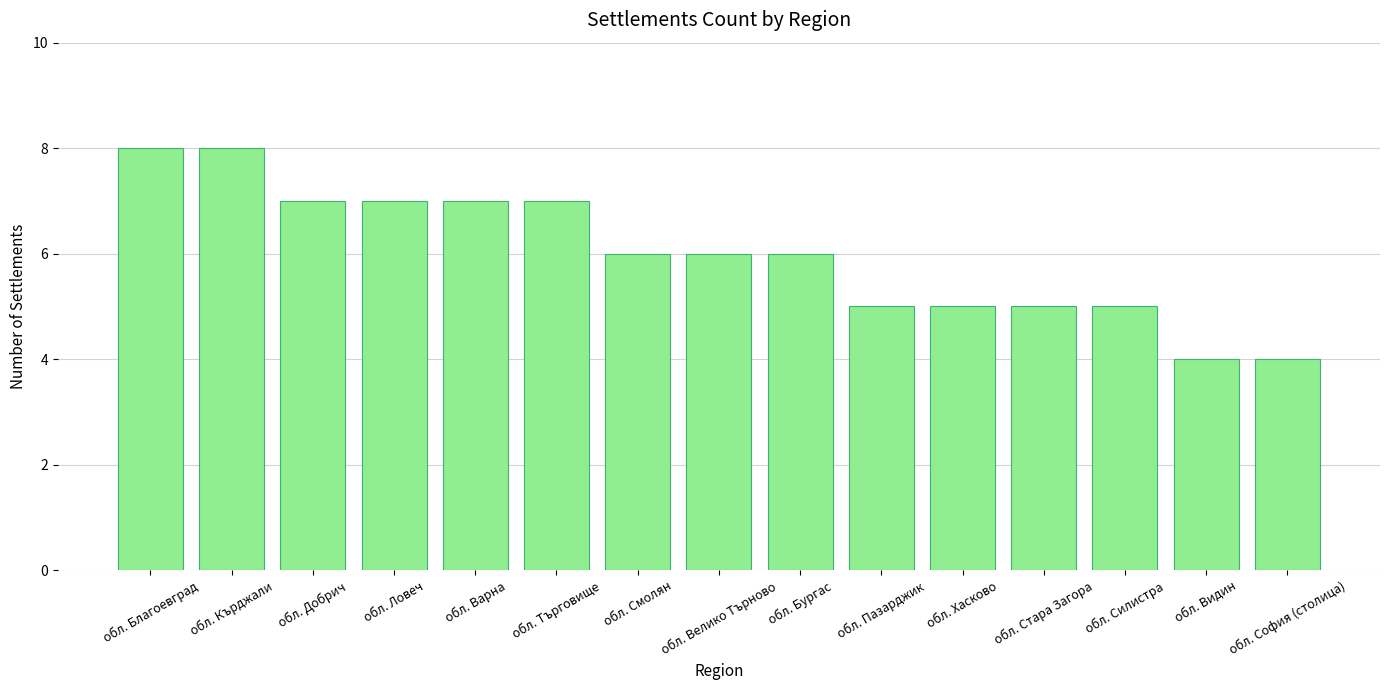

Does the chart contain stacked bars?

No